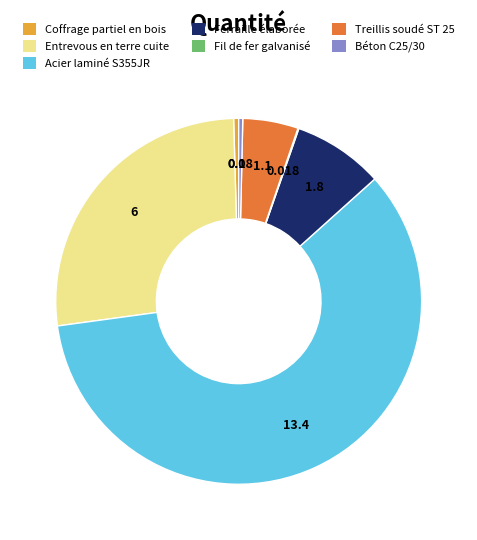

Which has a higher value, Ferraille élaborée or Entrevous en terre cuite?

Entrevous en terre cuite